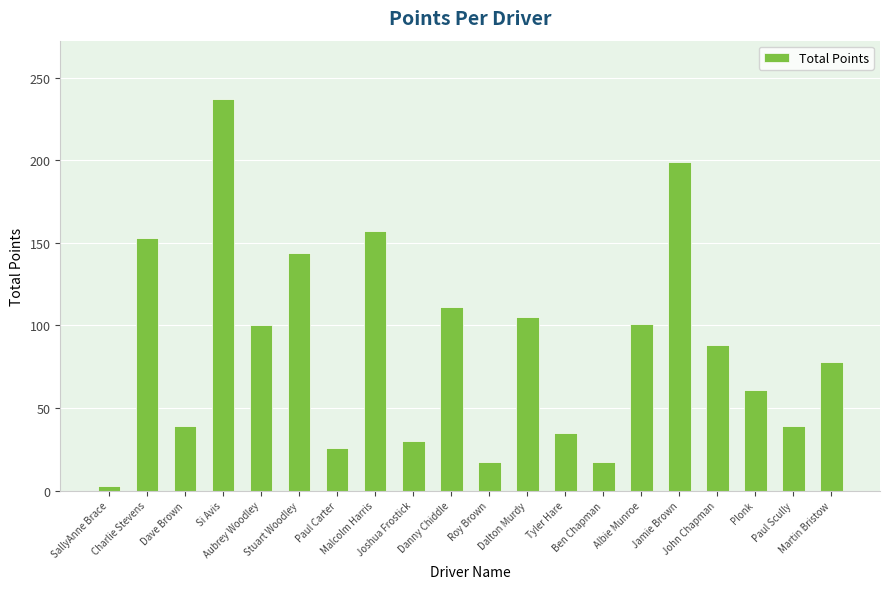

What position from the left is Paul Scully?

19